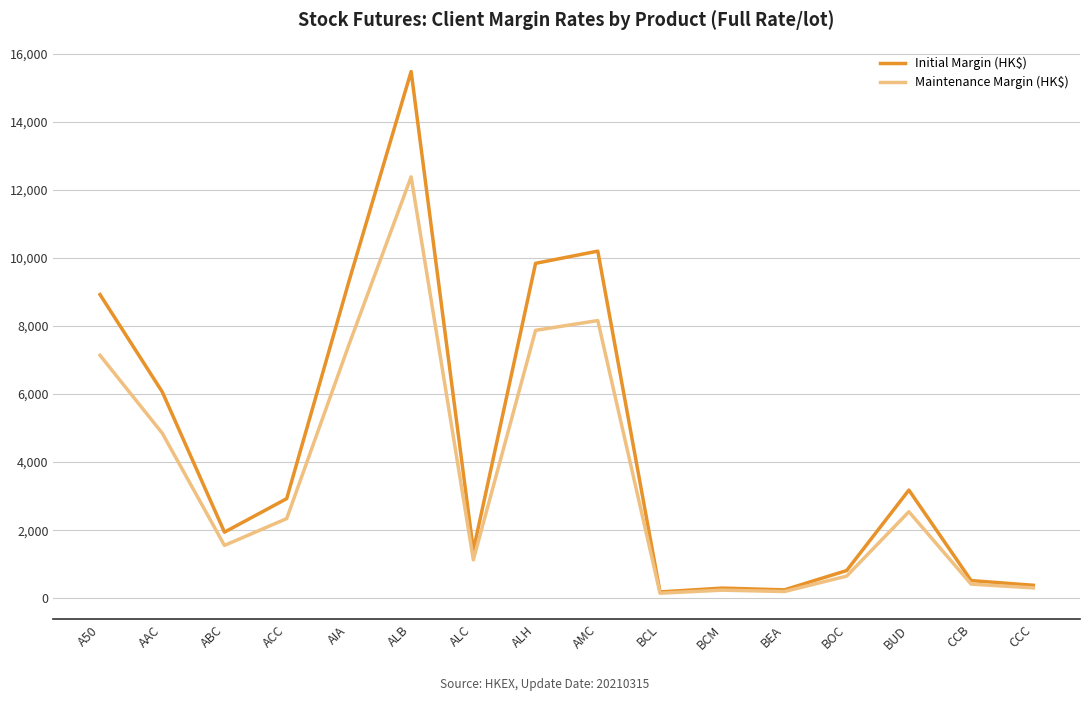

The value of Maintenance Margin (HK$) at ALC is 1127. True or false?

True